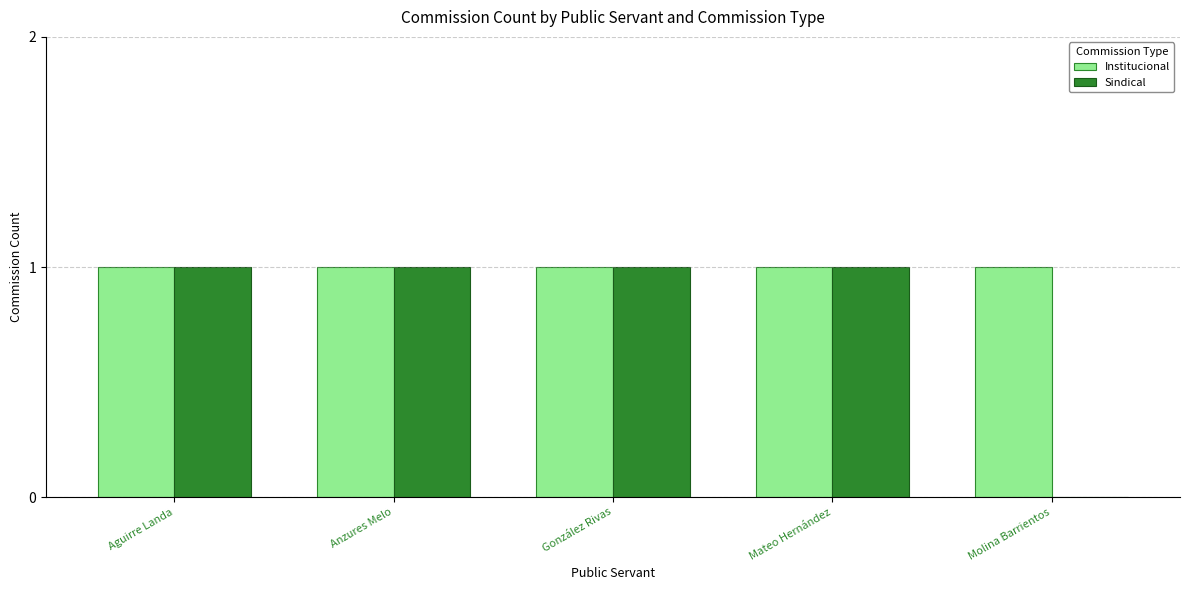

What are all the series names shown in the legend?

Institucional, Sindical